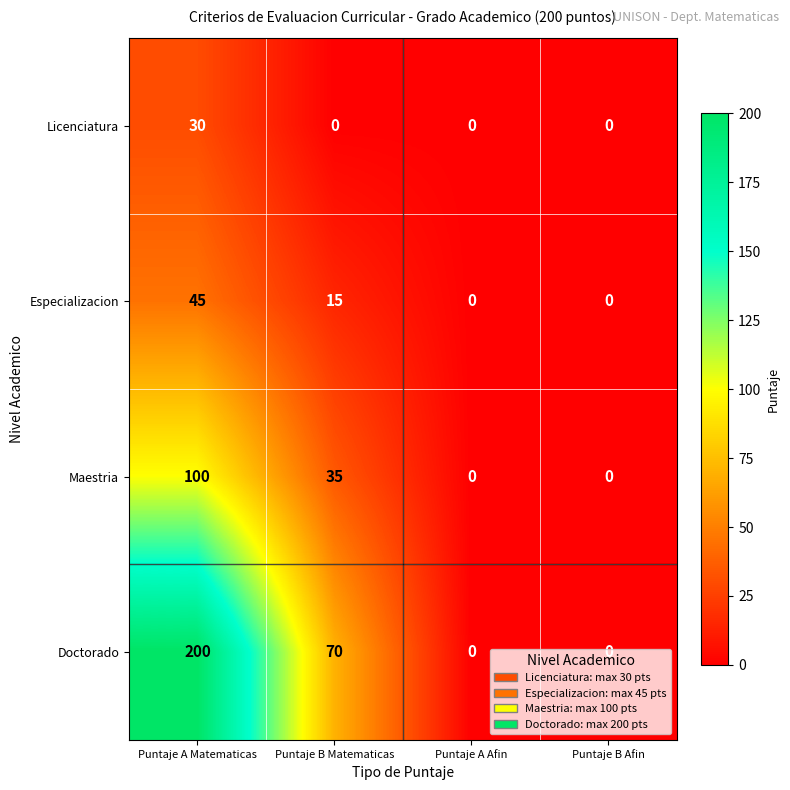

List the series in order of their peak value, highest first.

Doctorado, Maestria, Especializacion, Licenciatura